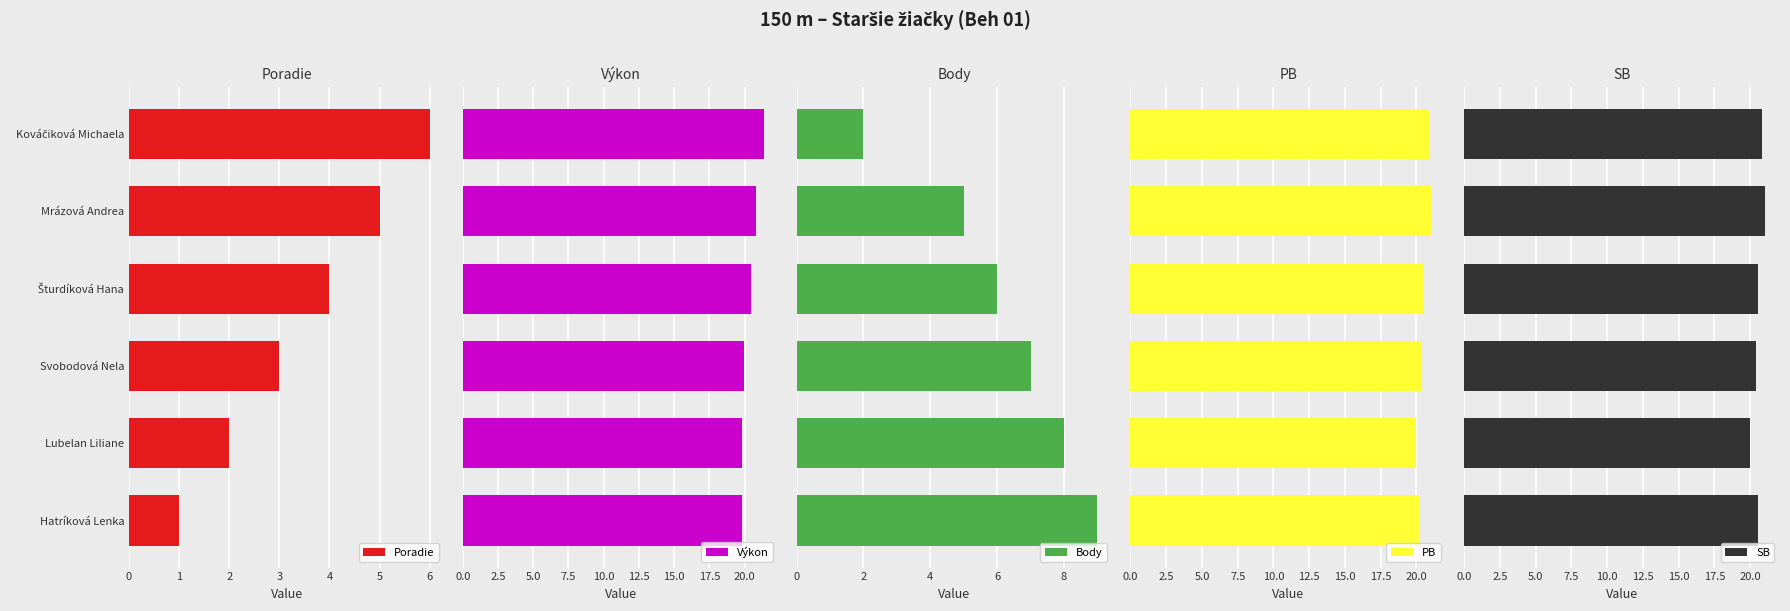

How many bars are there in each group?

5